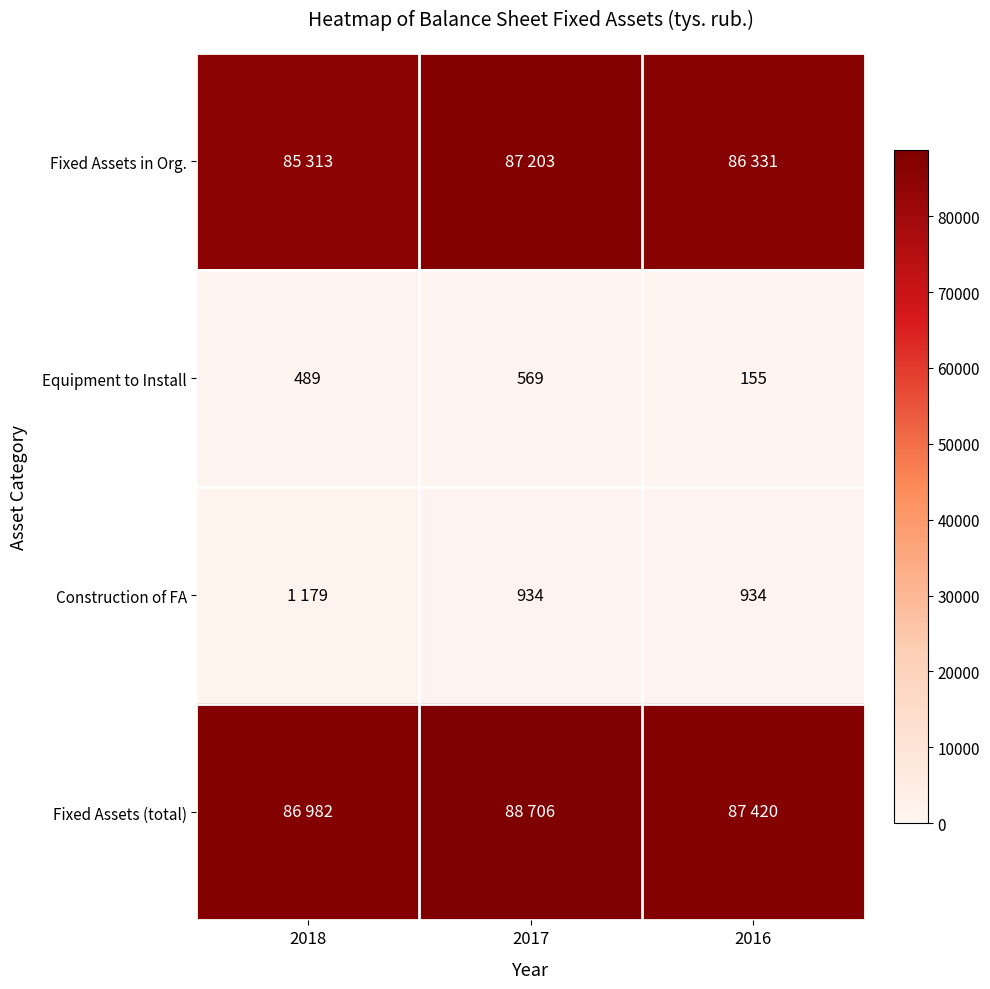

The value of Construction of FA at 2017 is 255. True or false?

False